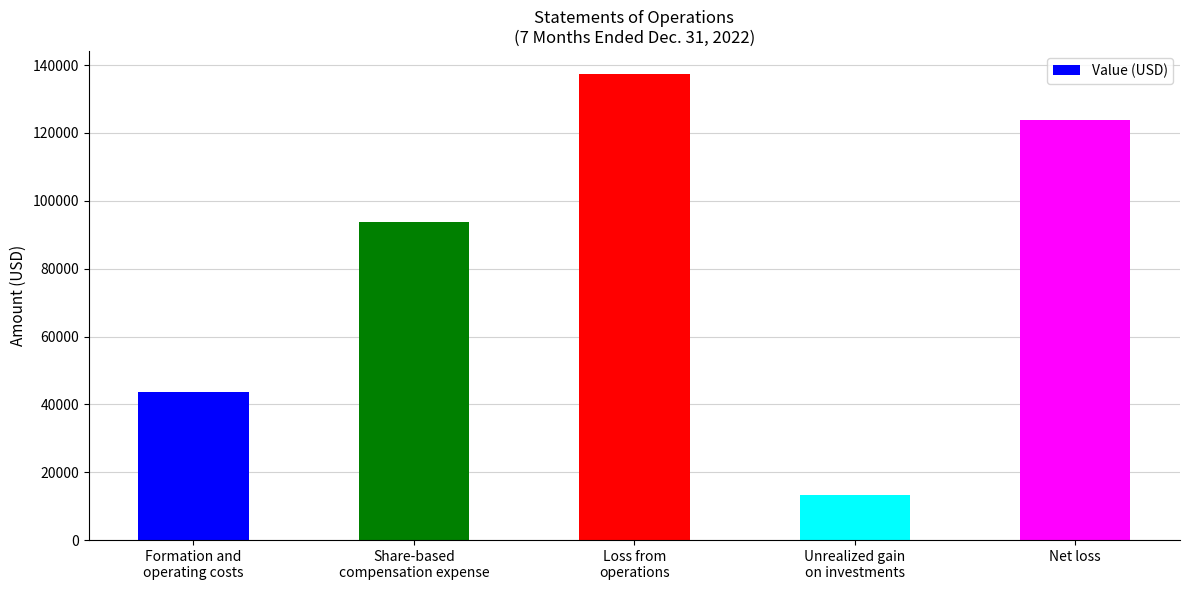

Reading right to left, list all the values displayed in this chart.

Net loss=123960	Unrealized gain
on investments=13351	Loss from
operations=137311	Share-based
compensation expense=93780	Formation and
operating costs=43531